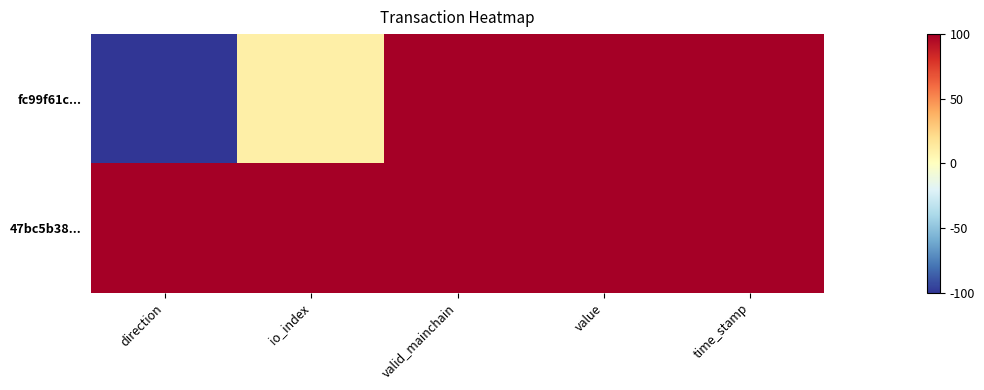

Which series has the largest range (max minus min)?

fc99f61c...